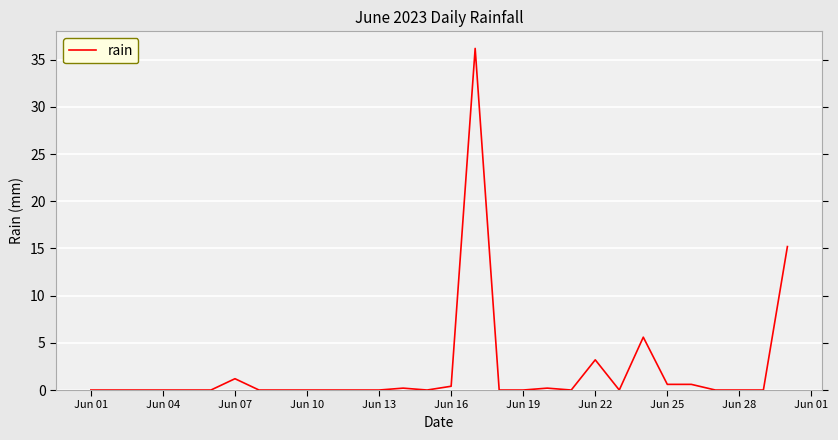

What is the difference between the maximum and minimum values?

36.2